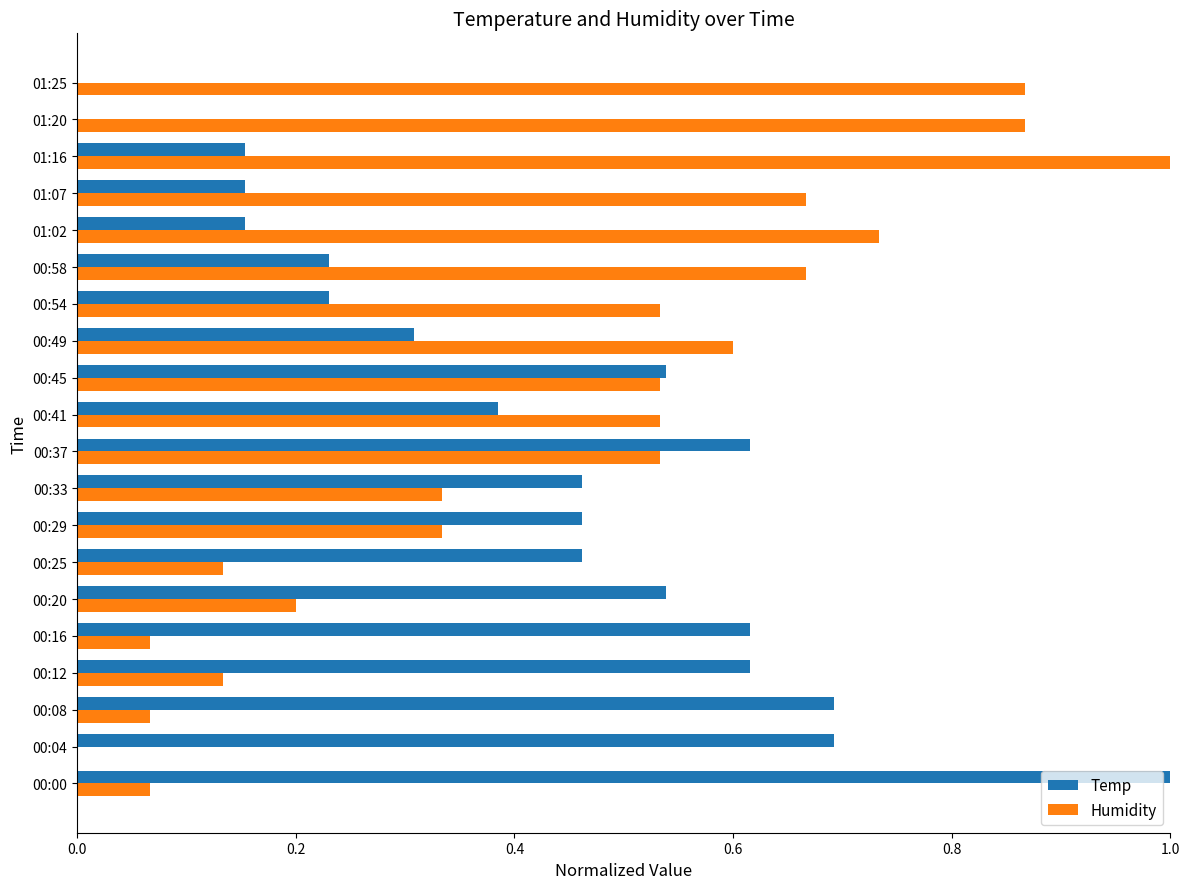

What is the maximum value shown in the chart?

1.0